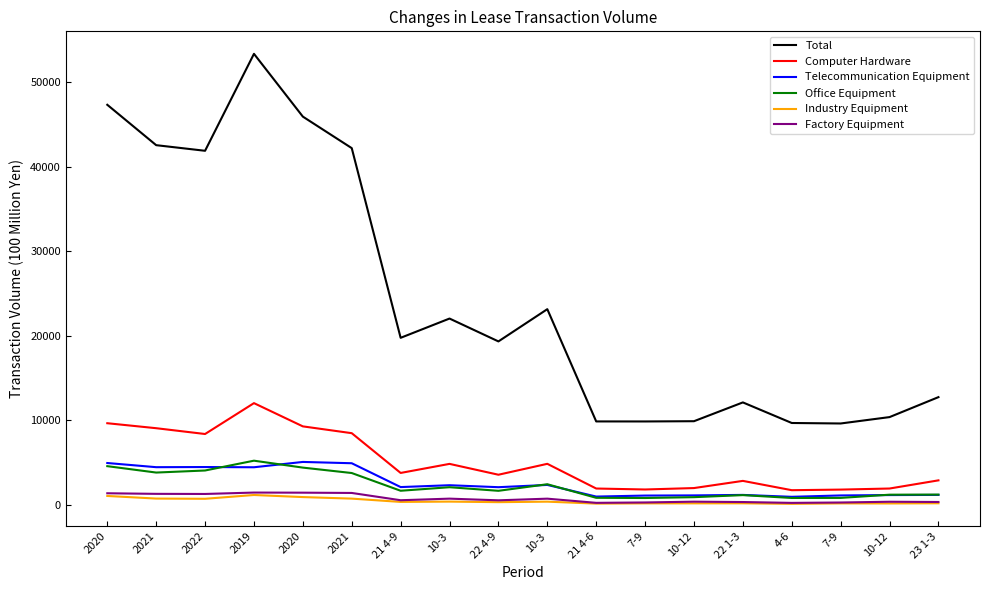

How many interior local peaks does the Telecommunication Equipment series have?

5